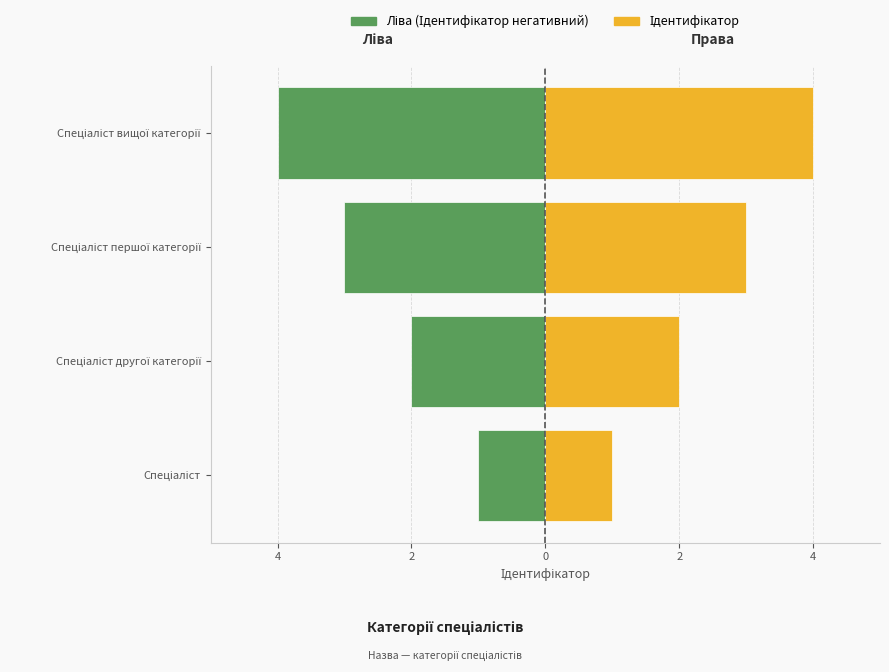

List the series in order of their overall mean, highest first.

Ідентифікатор, Ліва (Ідентифікатор негативний)